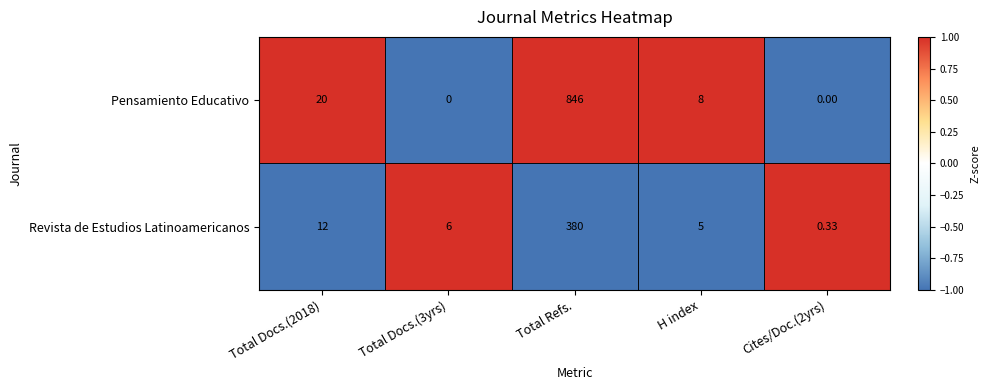

What is the spread (max minus min) of values at Total Docs.(2018)?

8.0